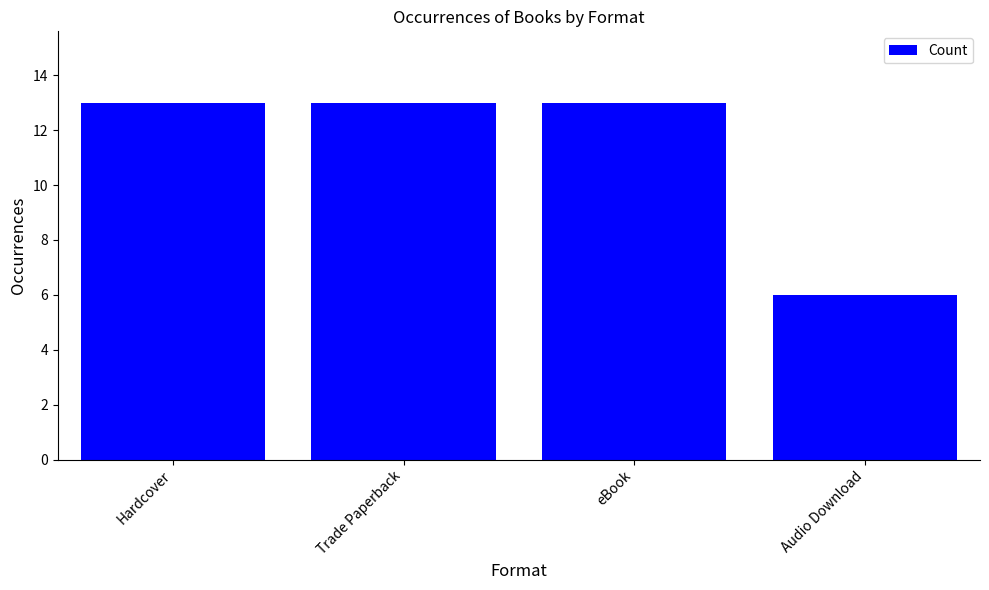

How many values are between 13 and 14?

3